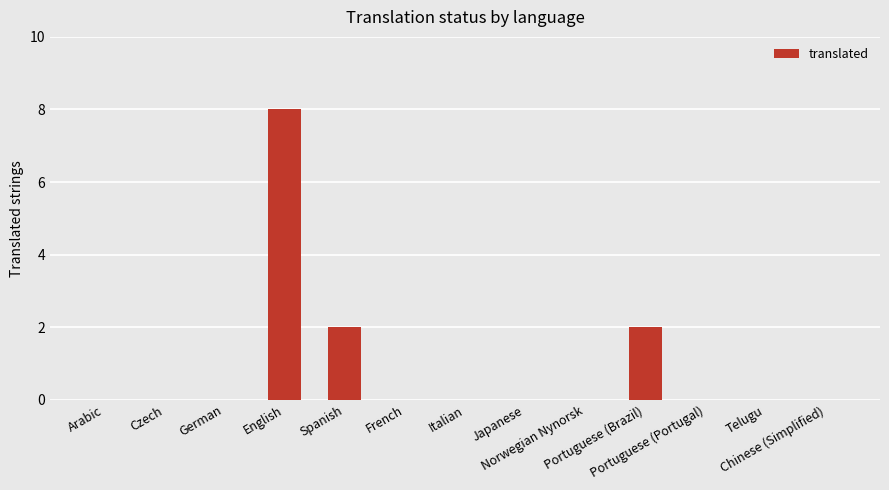

Is it true that the value at English is 8?

True